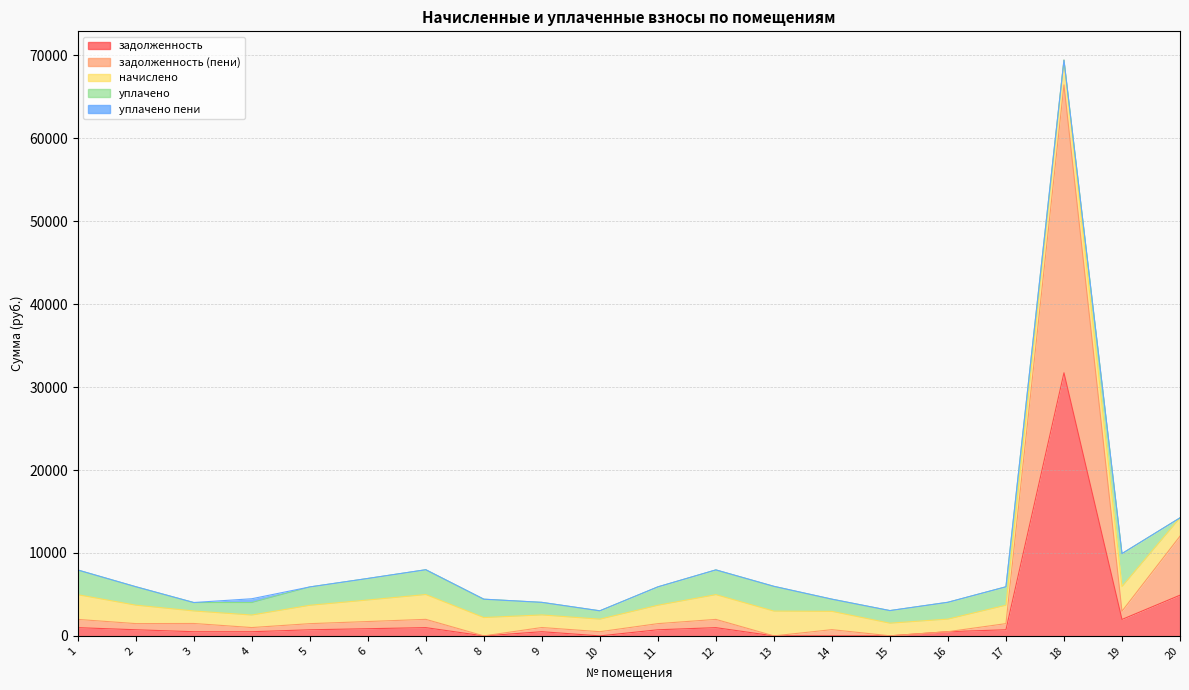

How many data points does each series have?

20